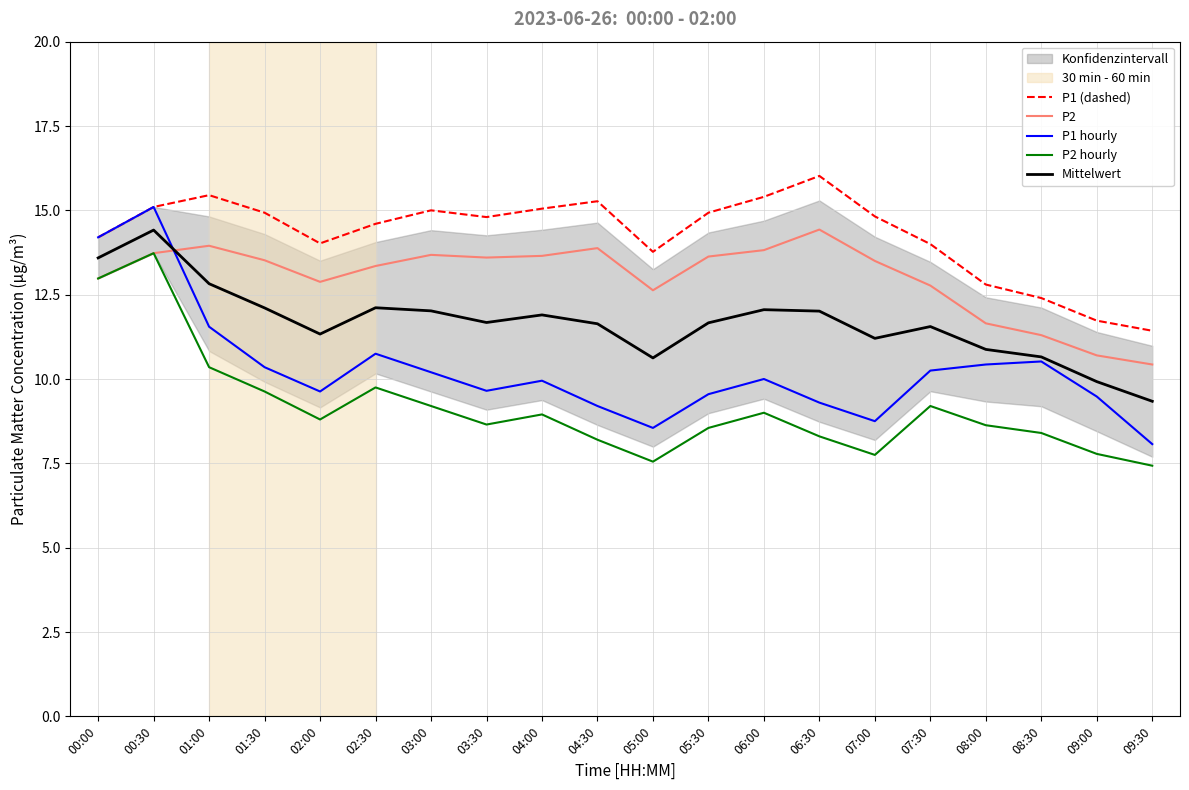

Between 03:00 and 06:30, which is larger?

06:30